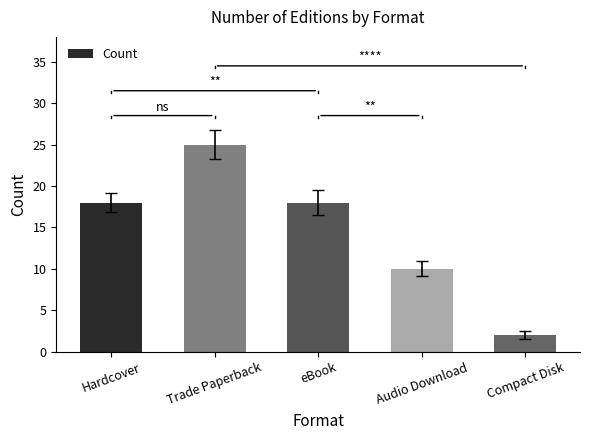

Reading left to right, list all the values displayed in this chart.

18	25	18	10	2